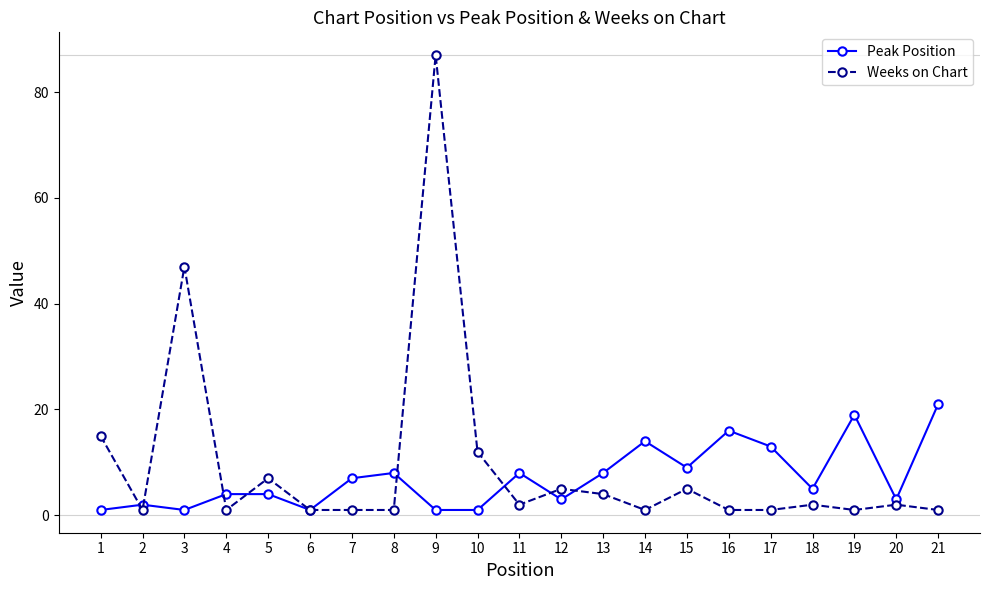

The Peak Position series shows 1 at 9. True or false?

True